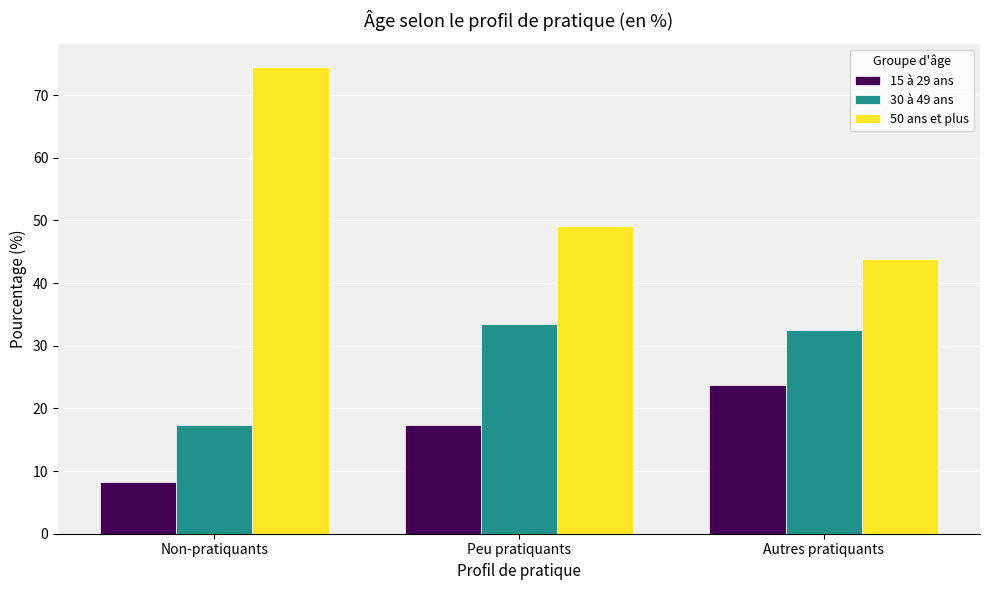

Between Non-pratiquants and Autres pratiquants, which series saw the biggest shift?

50 ans et plus